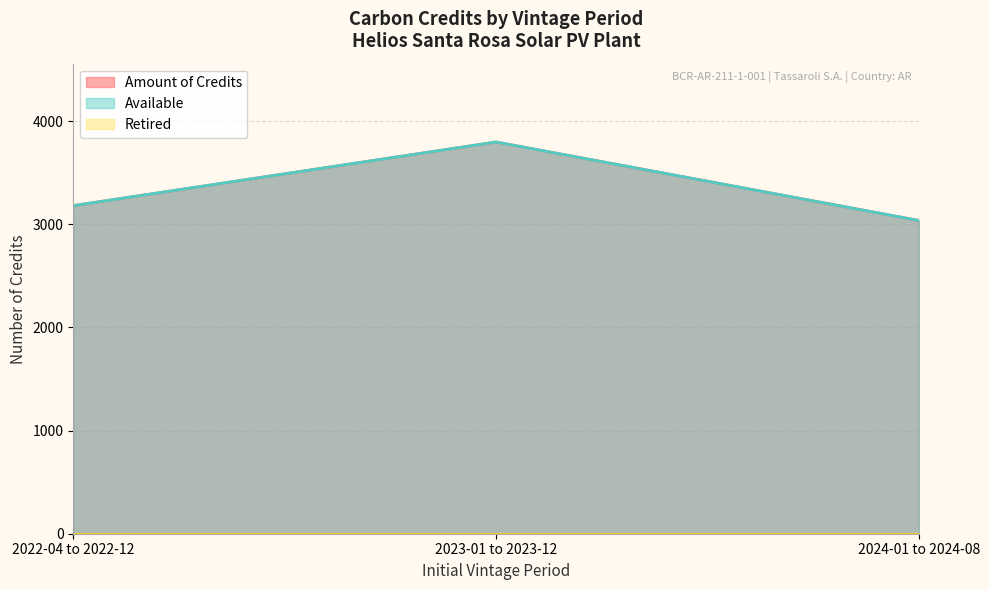

Does the chart display data point markers on the line(s)?

No